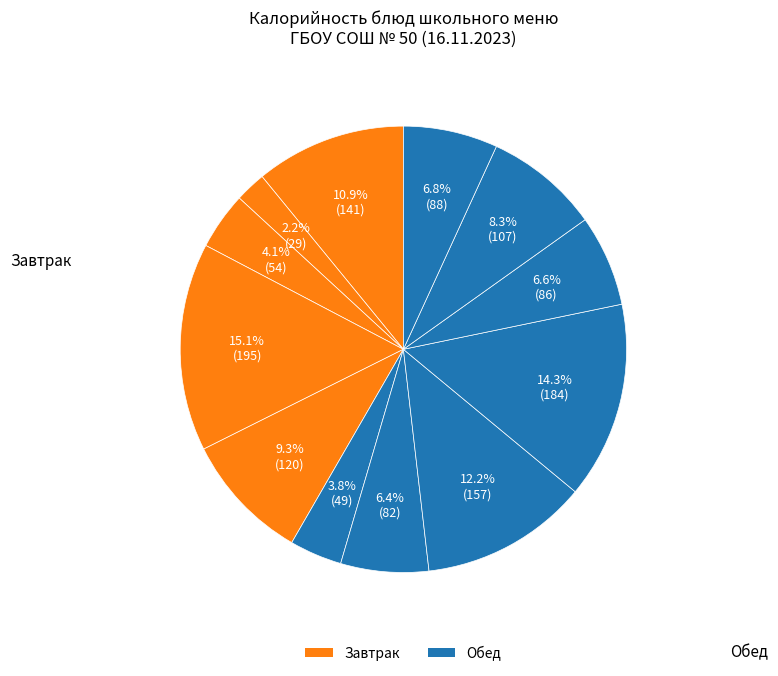

Rank the categories by value from lowest to highest.

ЧАЙ С ЛИМОНОМ, САЛАТ ИЗ МОРКОВИ И ЯБЛОК, БАТОН НАРЕЗНОЙ (завтрак), РАССОЛЬНИК ЛЕНИНГРАДСКИЙ СО СМЕТАНОЙ, КИСЕЛЬ ИЗ КУРАГИ, ХЛЕБ РЖАНО-ПШЕНИЧНЫЙ, БАТОН НАРЕЗНОЙ (обед), ЙОГУРТ М. Д. Ж. 2,5%, КАША ЖИДКАЯ МОЛОЧНАЯ ПШЕНИЧНАЯ С МАСЛОМ, ГУЛЯШ, РИС ОТВАРНОЙ С ОВОЩАМИ, ПУДИНГ ИЗ ТВОРОГА С МОЛОКОМ СГУЩЕННЫМ